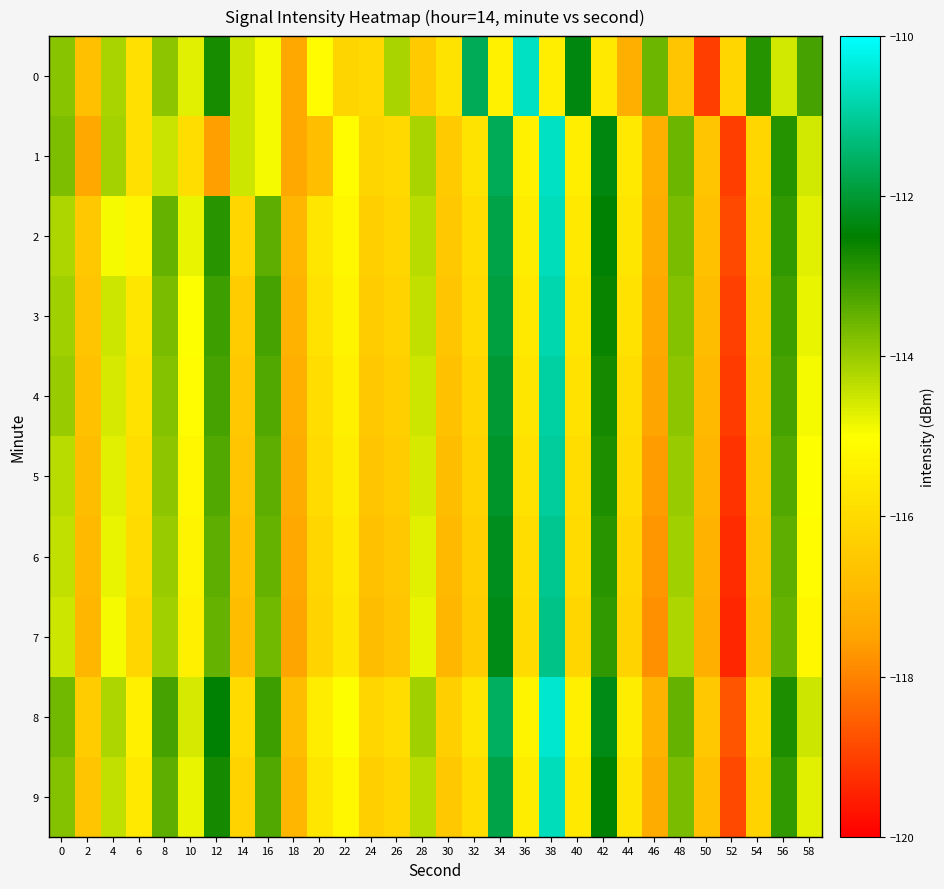

At how many categories does at least one series exceed -114?

15